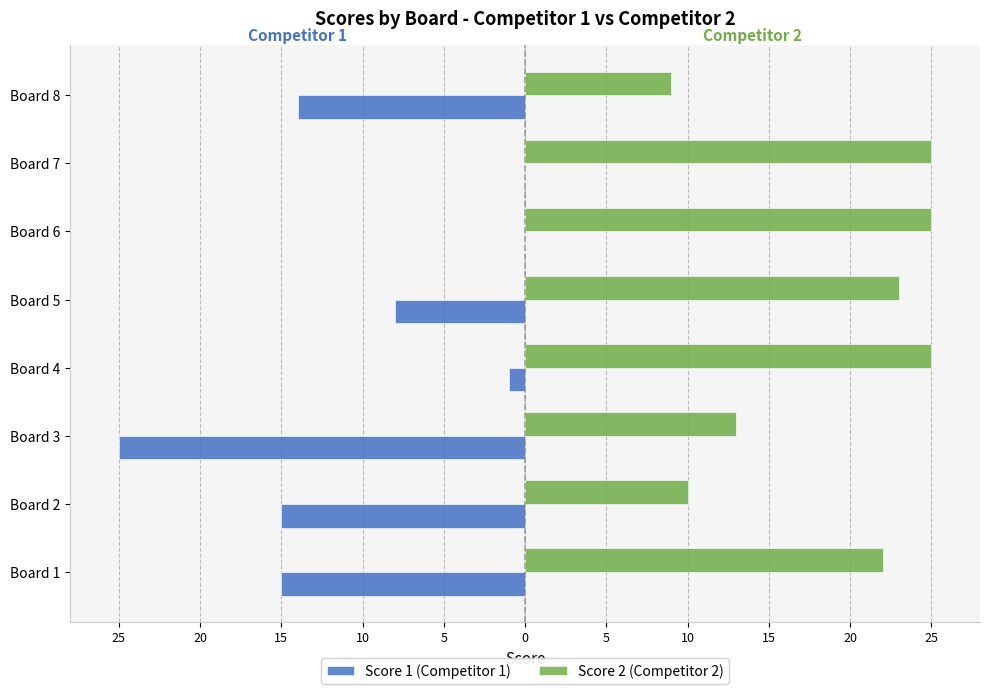

What are all the series names shown in the legend?

Score 1 (Competitor 1), Score 2 (Competitor 2)